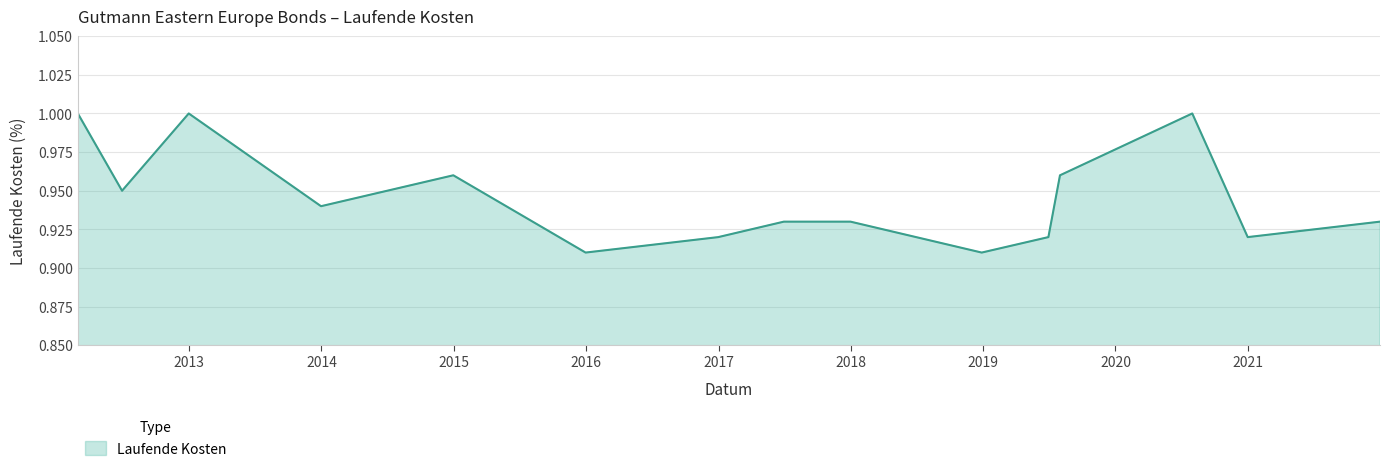

How many lines are shown in the chart?

1